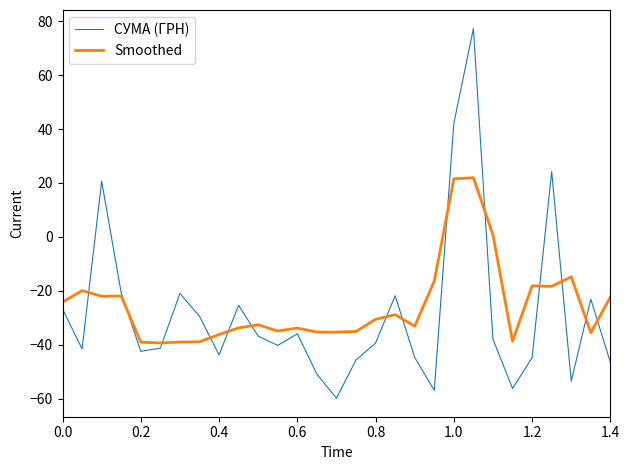

What is the highest value of the Smoothed series?

21.9